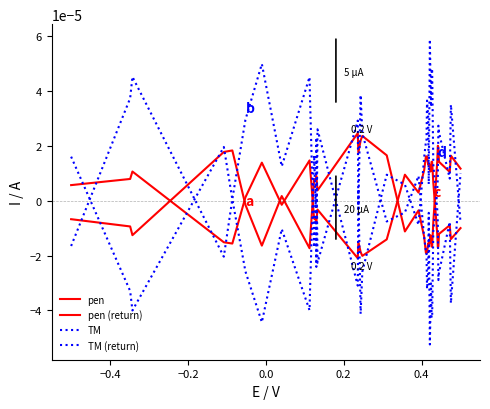

Which series has the largest total across all categories?

TM